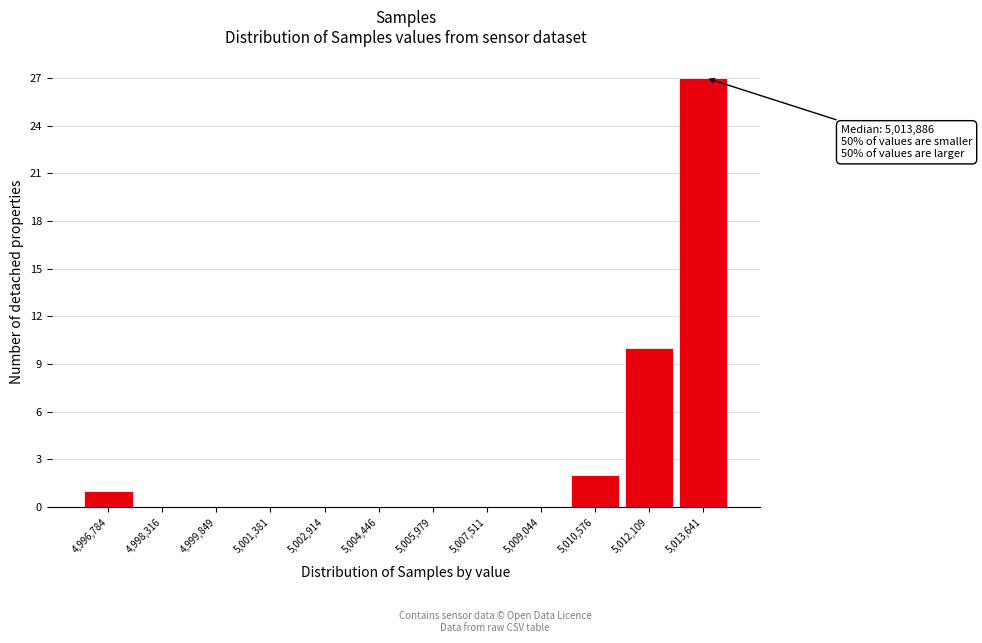

Reading left to right, list all the values displayed in this chart.

4,996,784=1	4,998,316=0	4,999,849=0	5,001,381=0	5,002,914=0	5,004,446=0	5,005,979=0	5,007,511=0	5,009,044=0	5,010,576=2	5,012,109=10	5,013,641=27